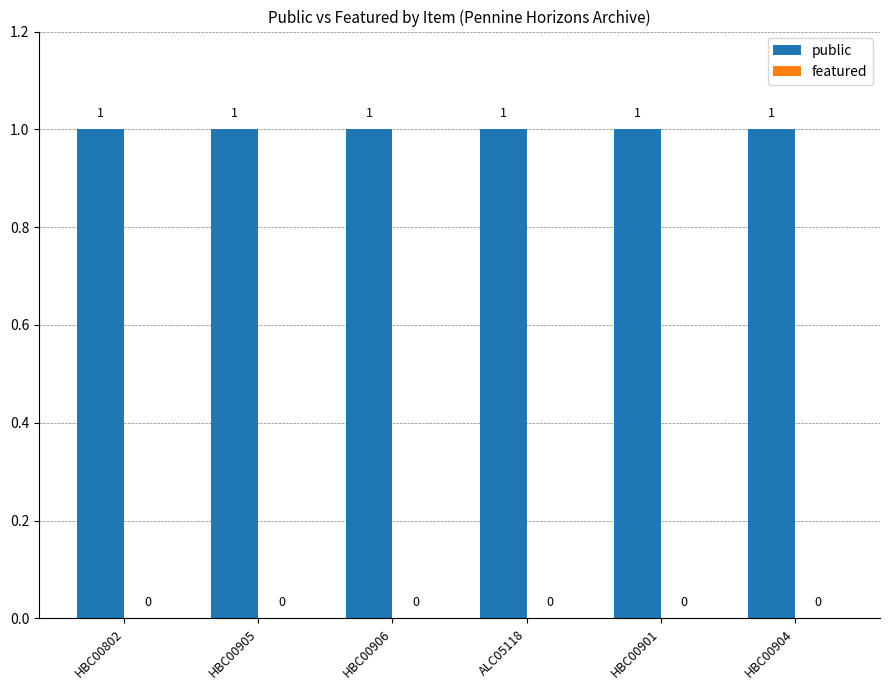

How many bars are there in total?

12